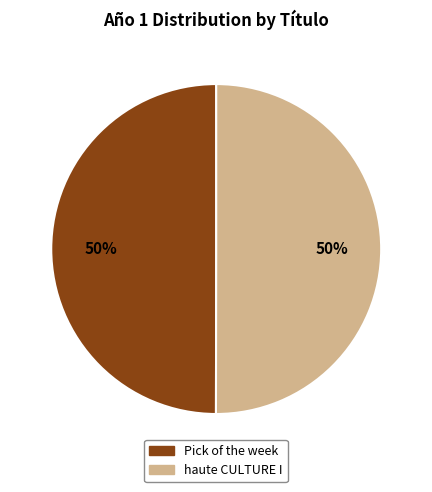

What percentage is the haute CULTURE I slice, to the nearest percent?

50%